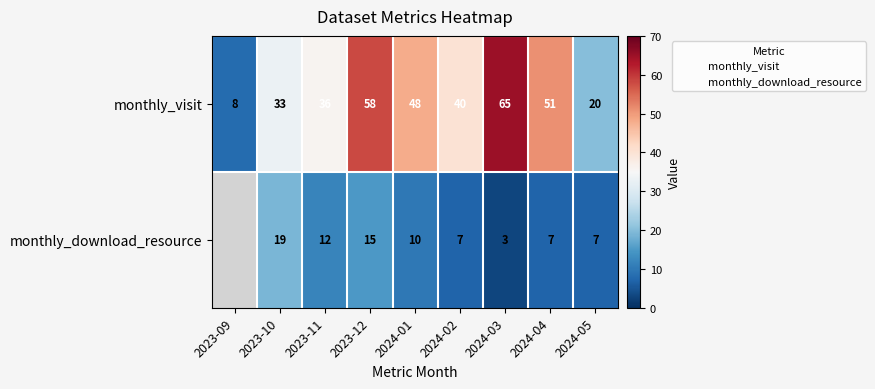

What is the greatest value displayed?

65.0